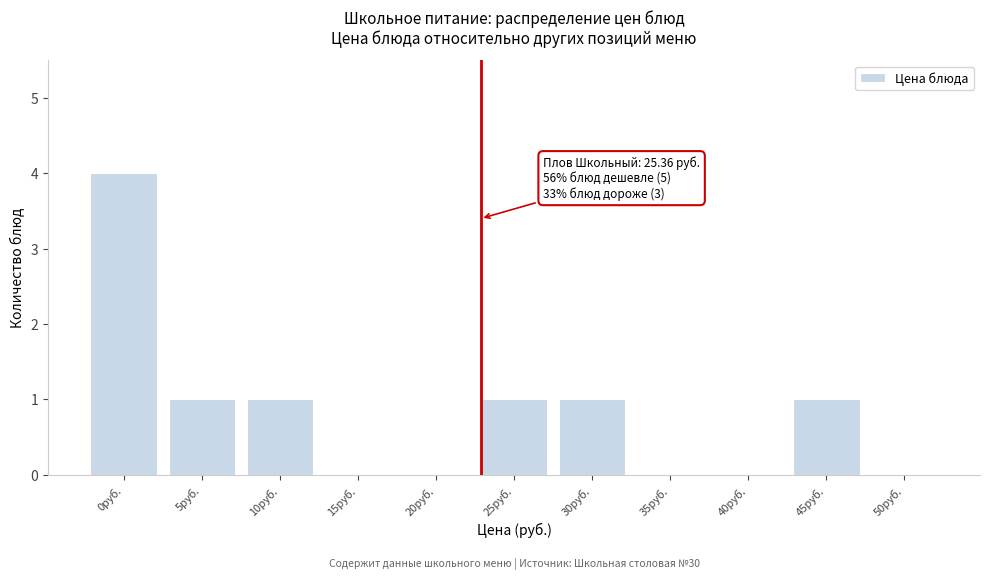

Reading left to right, extract all data points from this chart.

0руб.=4	5руб.=1	10руб.=1	15руб.=0	20руб.=0	25руб.=1	30руб.=1	35руб.=0	40руб.=0	45руб.=1	50руб.=0